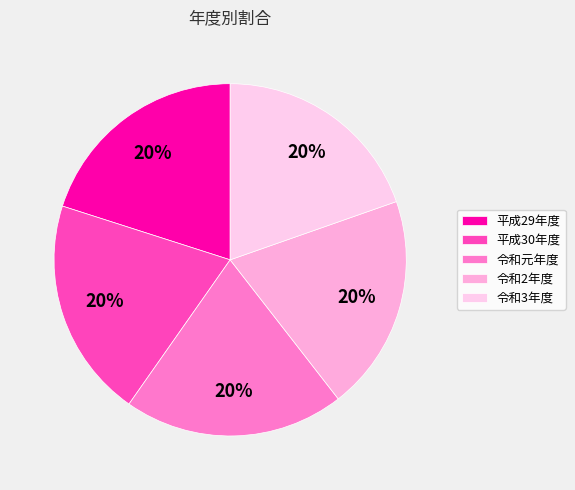

Does 平成29年度 represent more than half of the total?

No